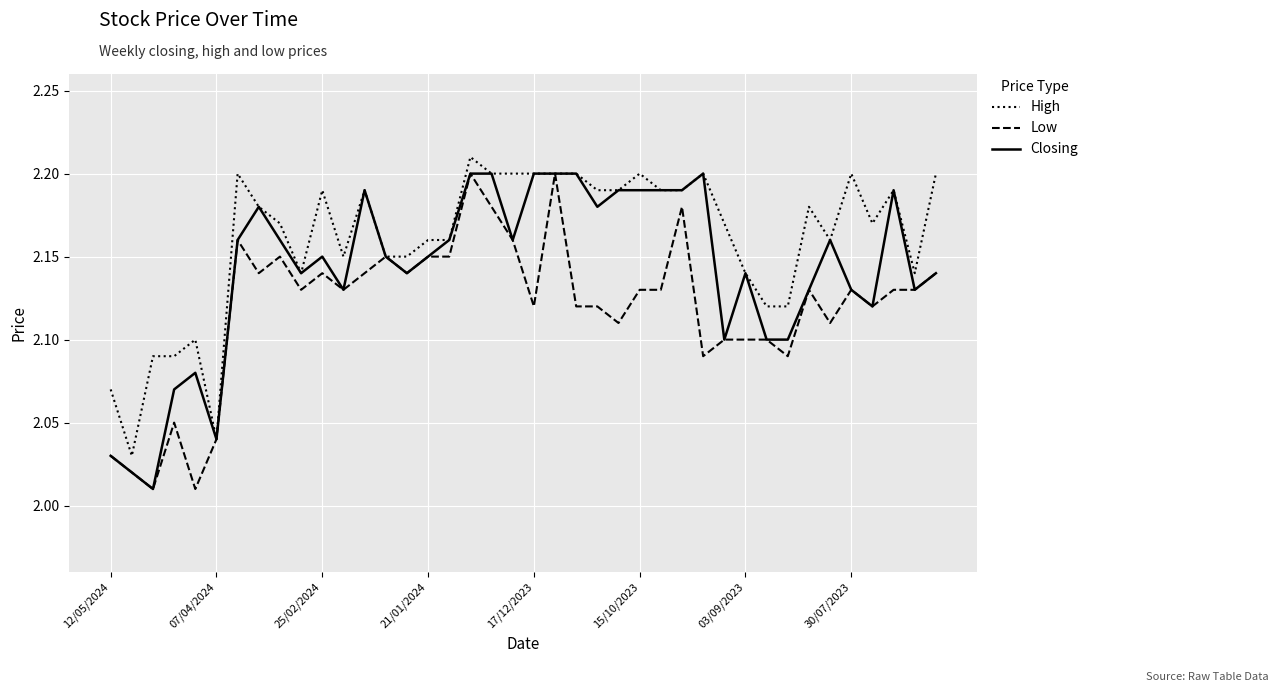

Count the number of categories in the chart.

40